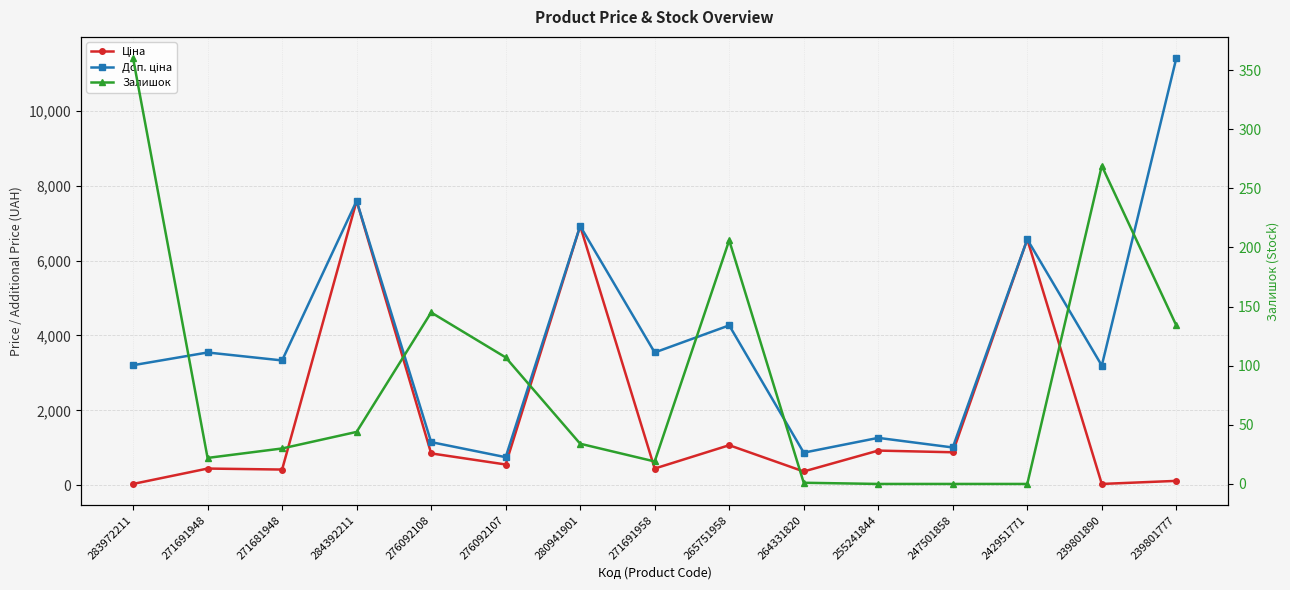

At how many categories does at least one series exceed 6887?

3